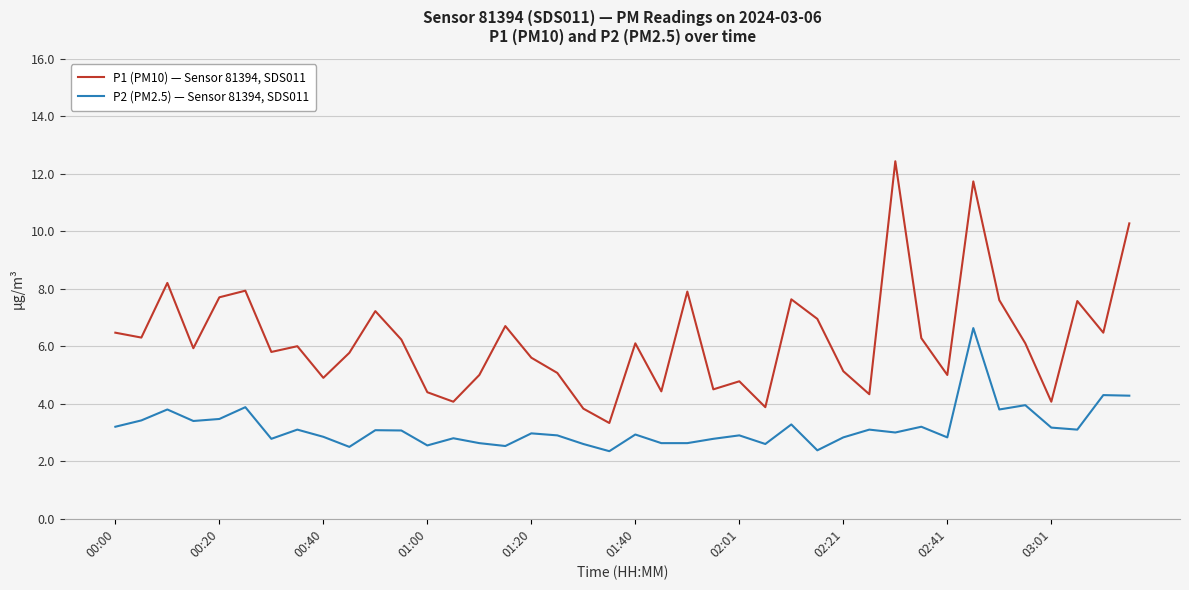

Which series has the largest total across all categories?

P1 (PM10) — Sensor 81394, SDS011